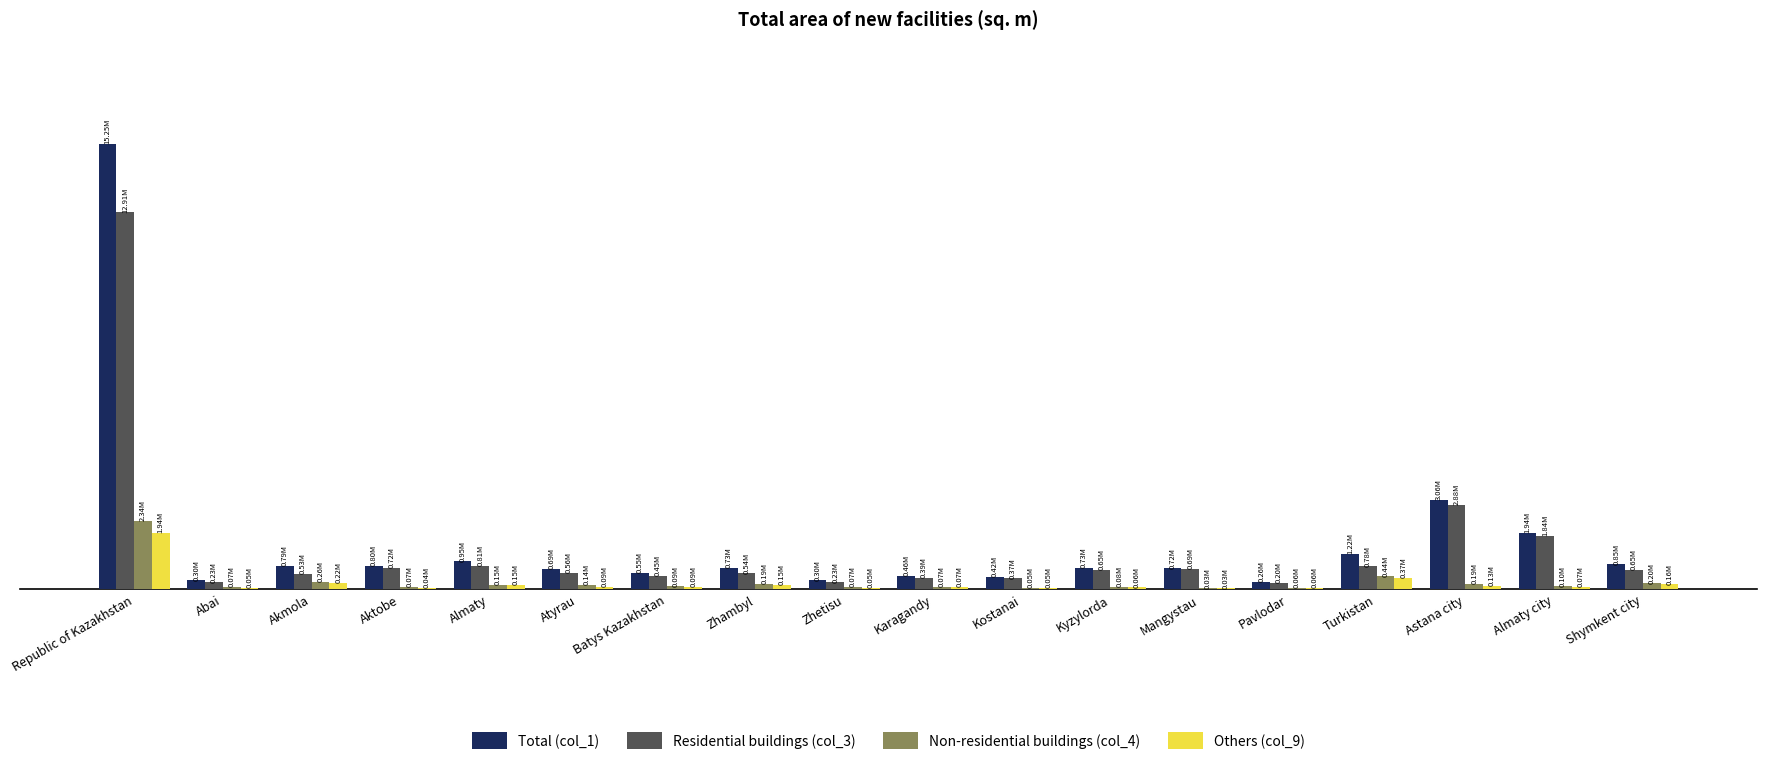

The Others (col_9) series shows 72549 at Almaty city. True or false?

True